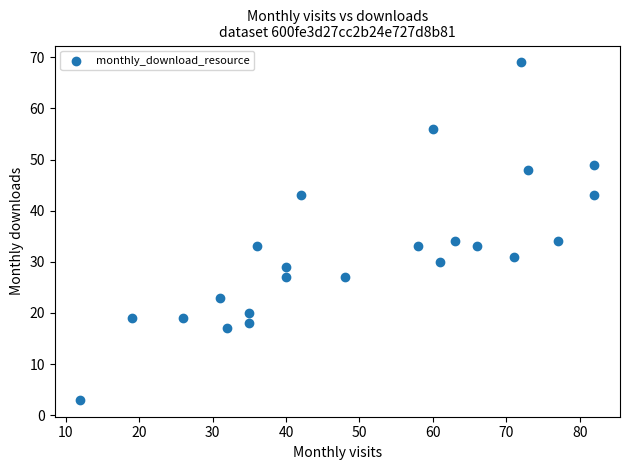

What is the range of Y values (max minus min)?

66